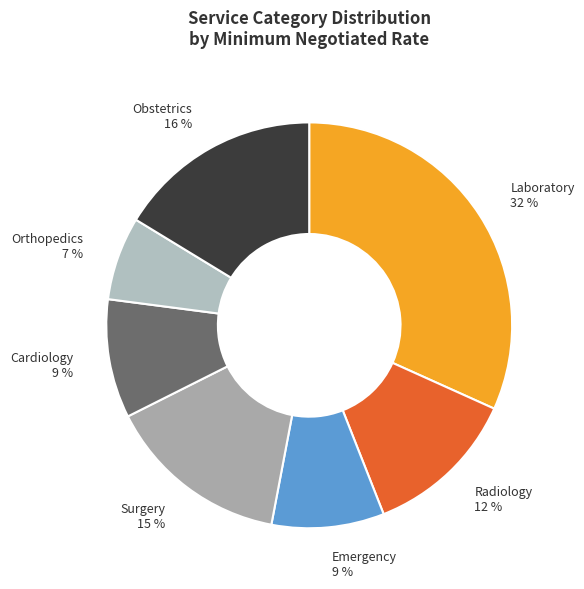

To the nearest percent, what is the combined percentage of Obstetrics and Orthopedics?

23%